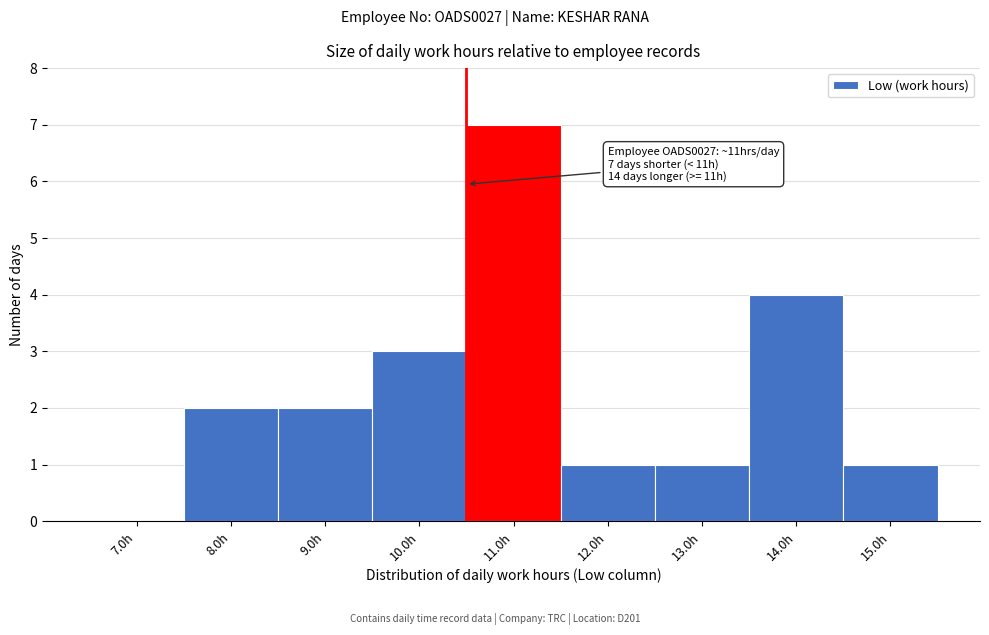

Reading left to right, extract all data points from this chart.

7.0h=0	8.0h=2	9.0h=2	10.0h=3	11.0h=7	12.0h=1	13.0h=1	14.0h=4	15.0h=1